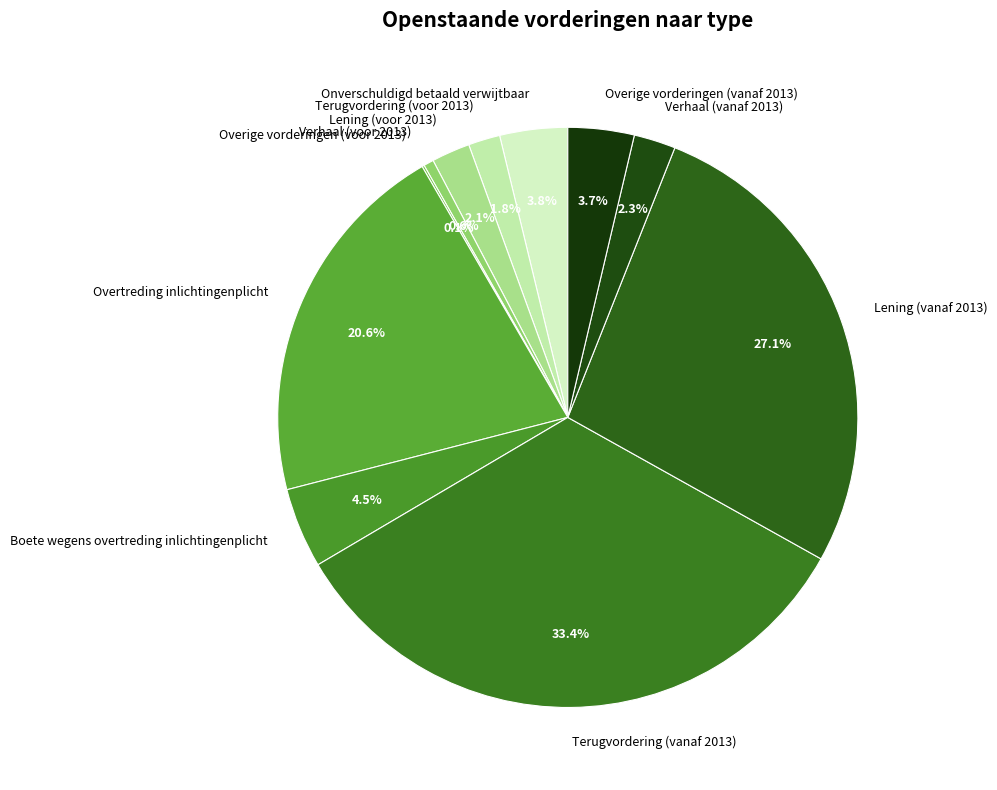

To the nearest percent, what is the difference between the largest and smallest slice percentages?

33%